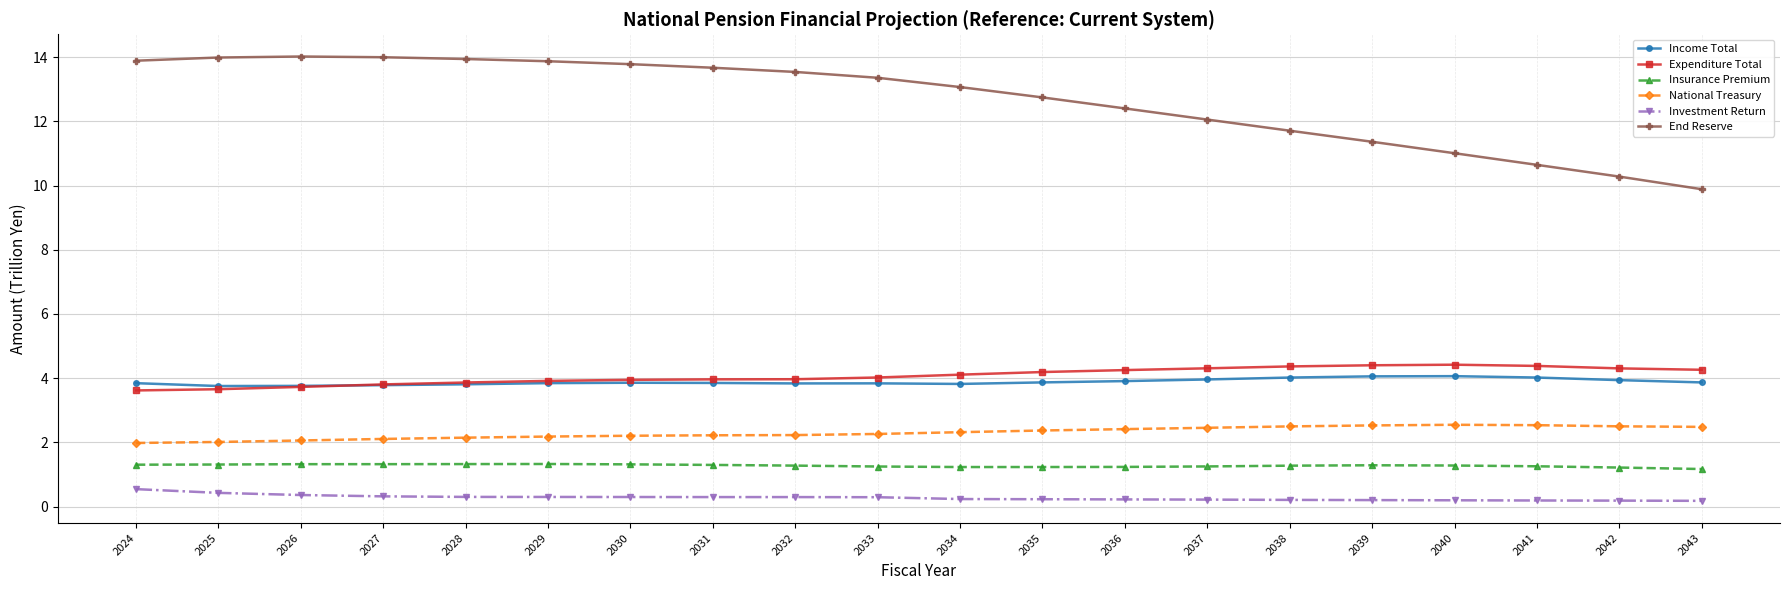

List the series in order of their peak value, highest first.

End Reserve, Expenditure Total, Income Total, National Treasury, Insurance Premium, Investment Return